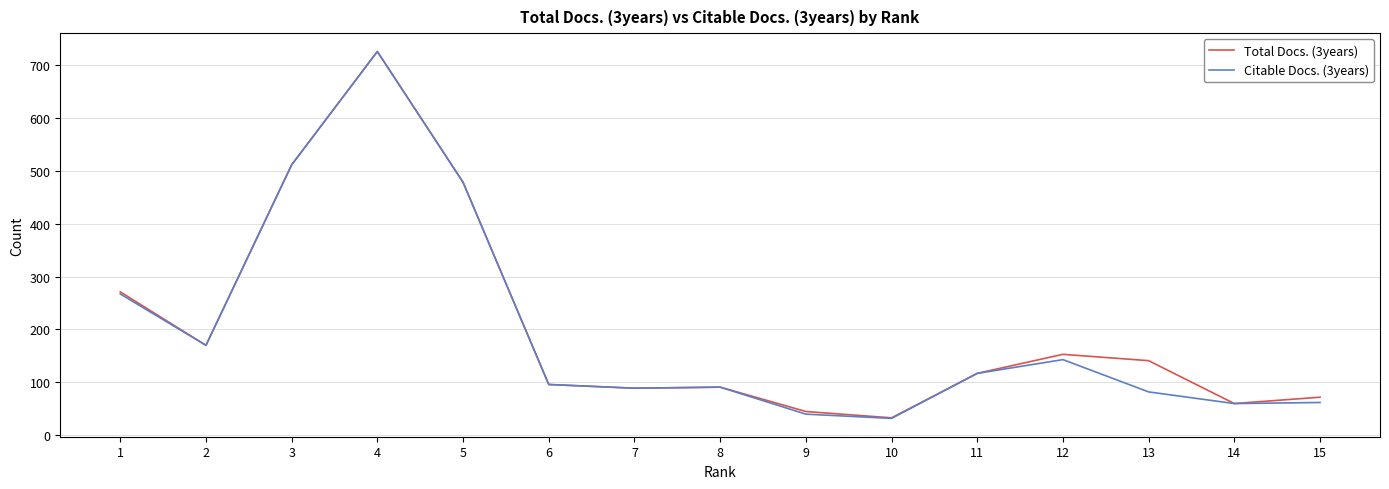

What is the total value across all series at 6?

192